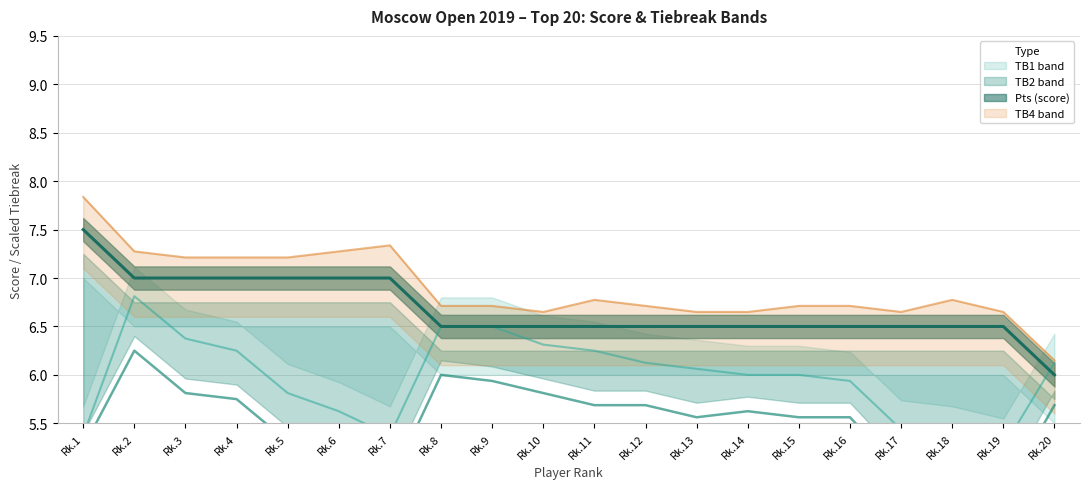

The Pts series shows 3.9 at Rk.9. True or false?

False